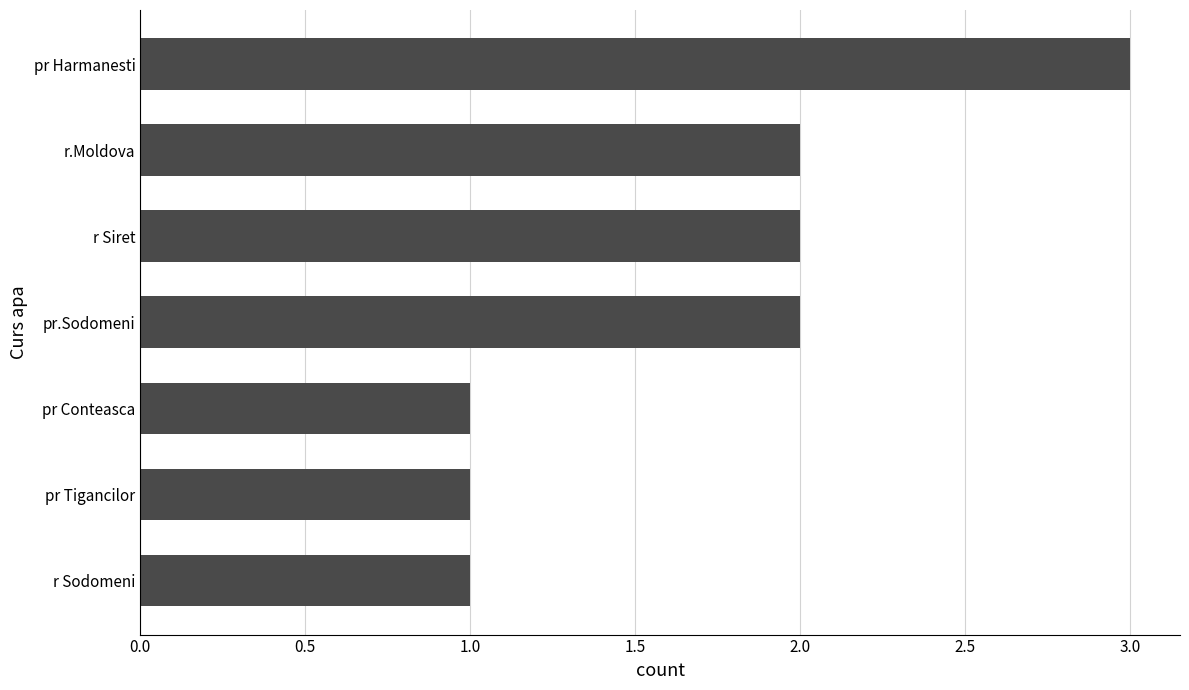

Read the value at pr Harmanesti.

3